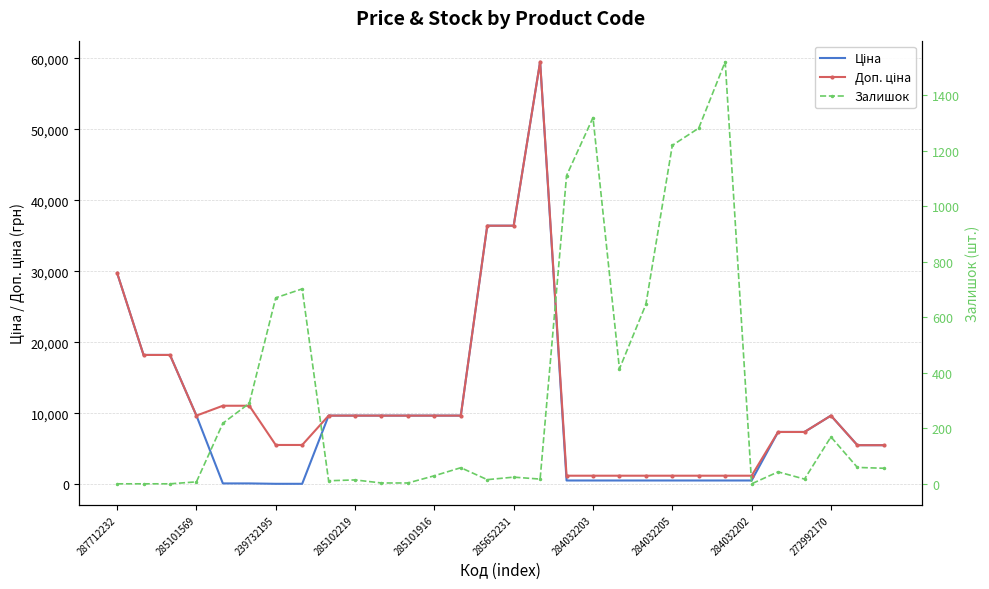

How many values in the Доп. ціна series exceed 9664?

16